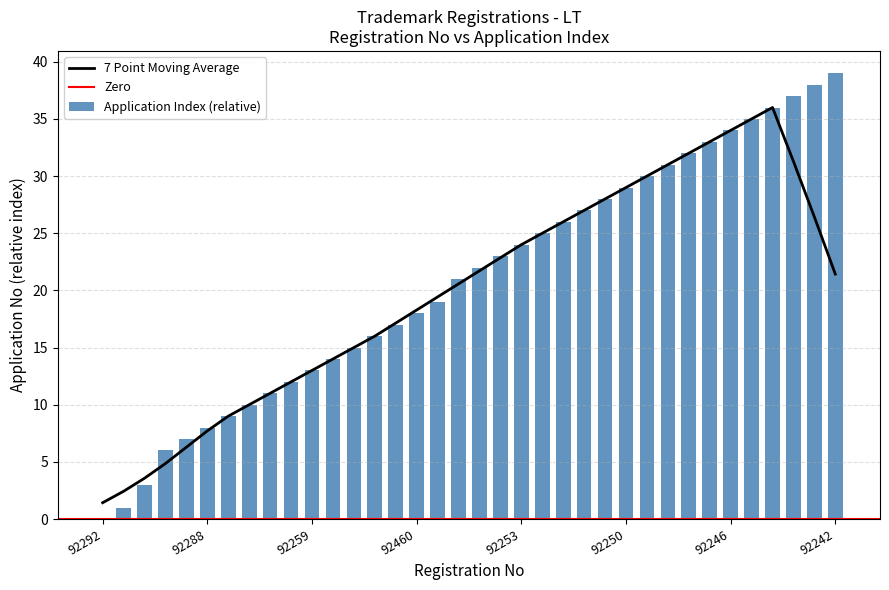

How many positive values are there?

35